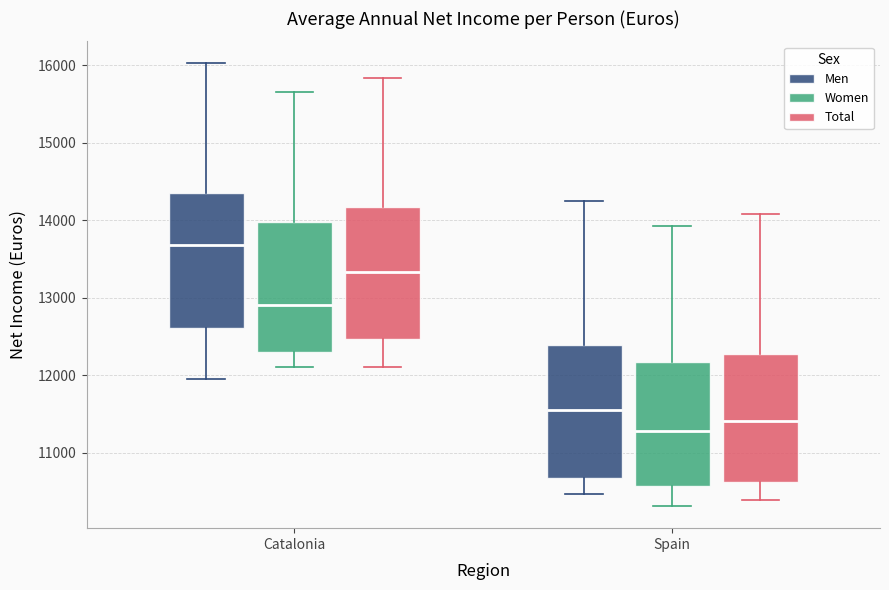

Which box's median line is the highest?

Catalonia (Men)